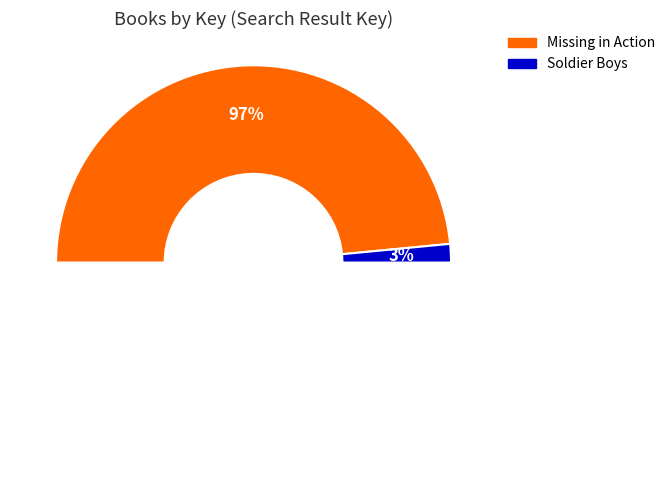

Is there any slice that represents more than half of the pie?

Yes